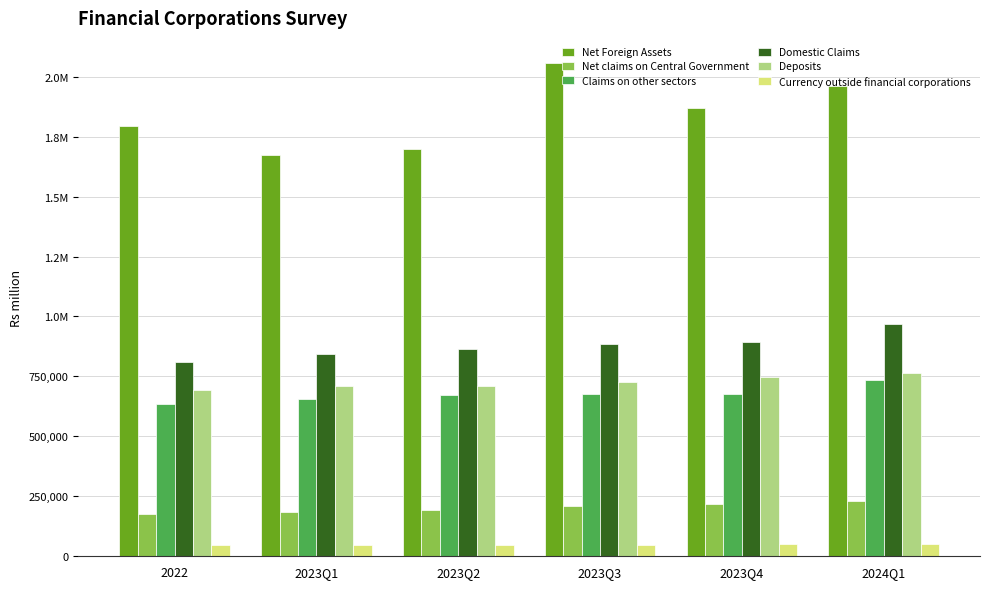

Are the bars grouped side by side (vs. stacked)?

Yes